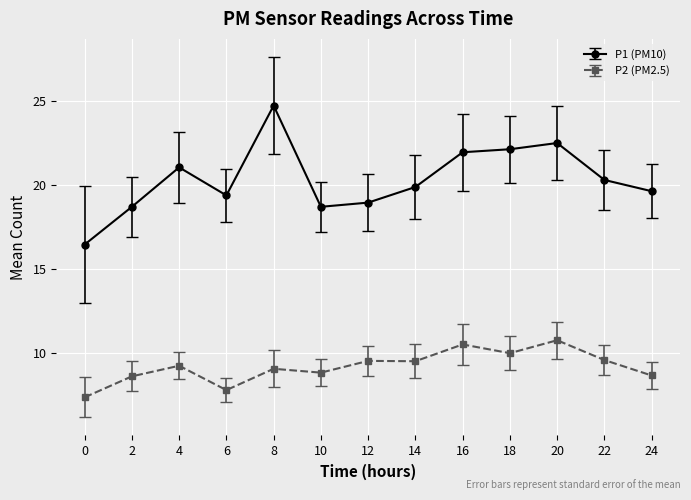

At 20, list the series in order from largest to smallest.

P1 (PM10), P2 (PM2.5)